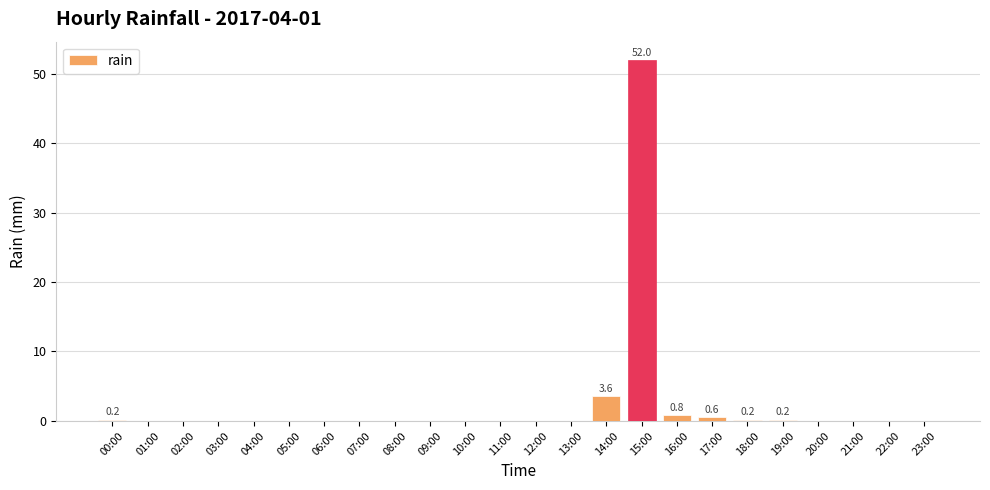

Which has a higher value, 12:00 or 15:00?

15:00